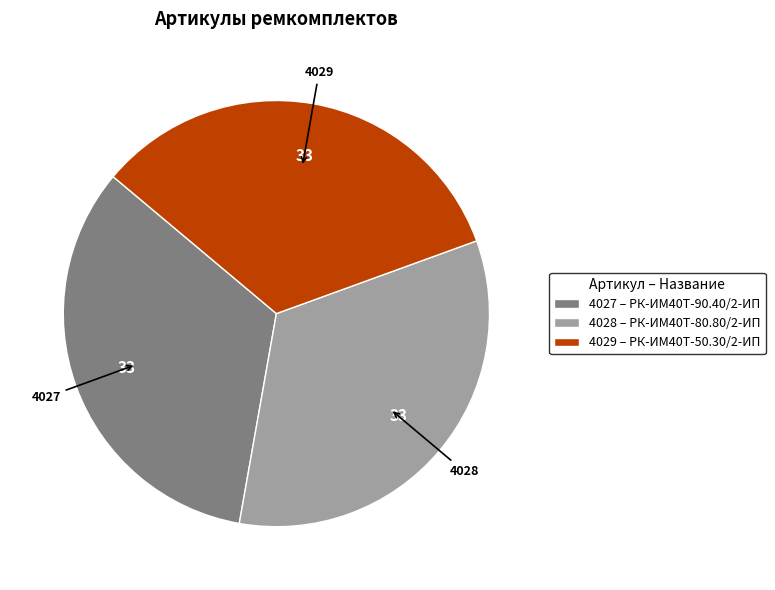

How many segments does this pie chart have?

3